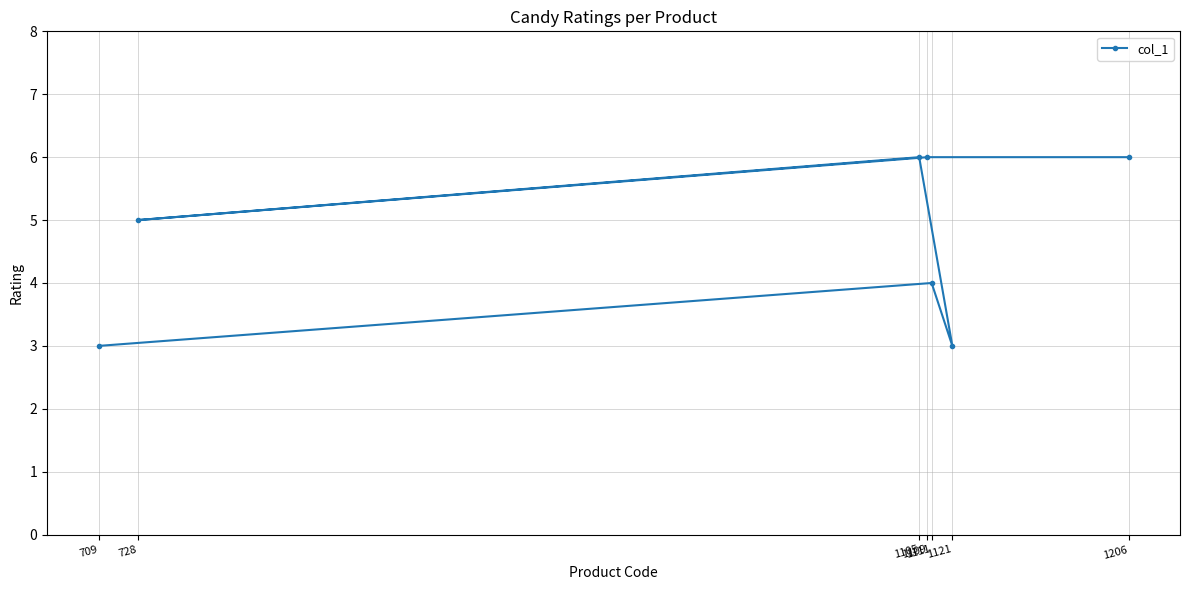

What is the minimum value shown in the chart?

3